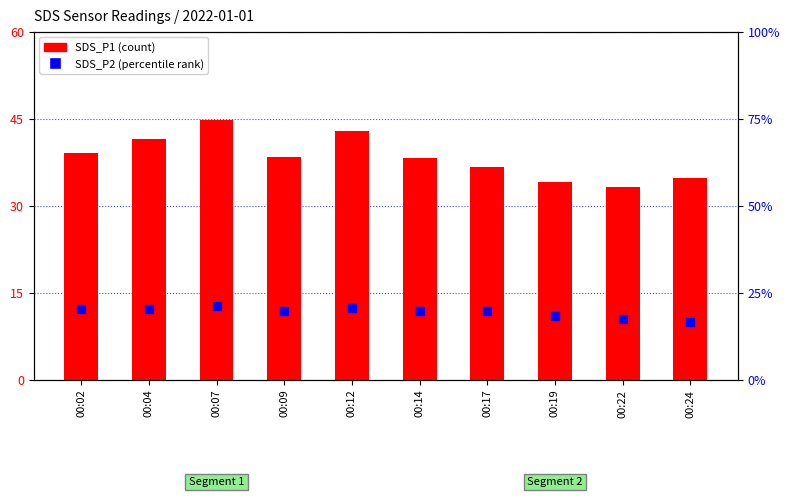

Which series has the largest total across all categories?

SDS_P1